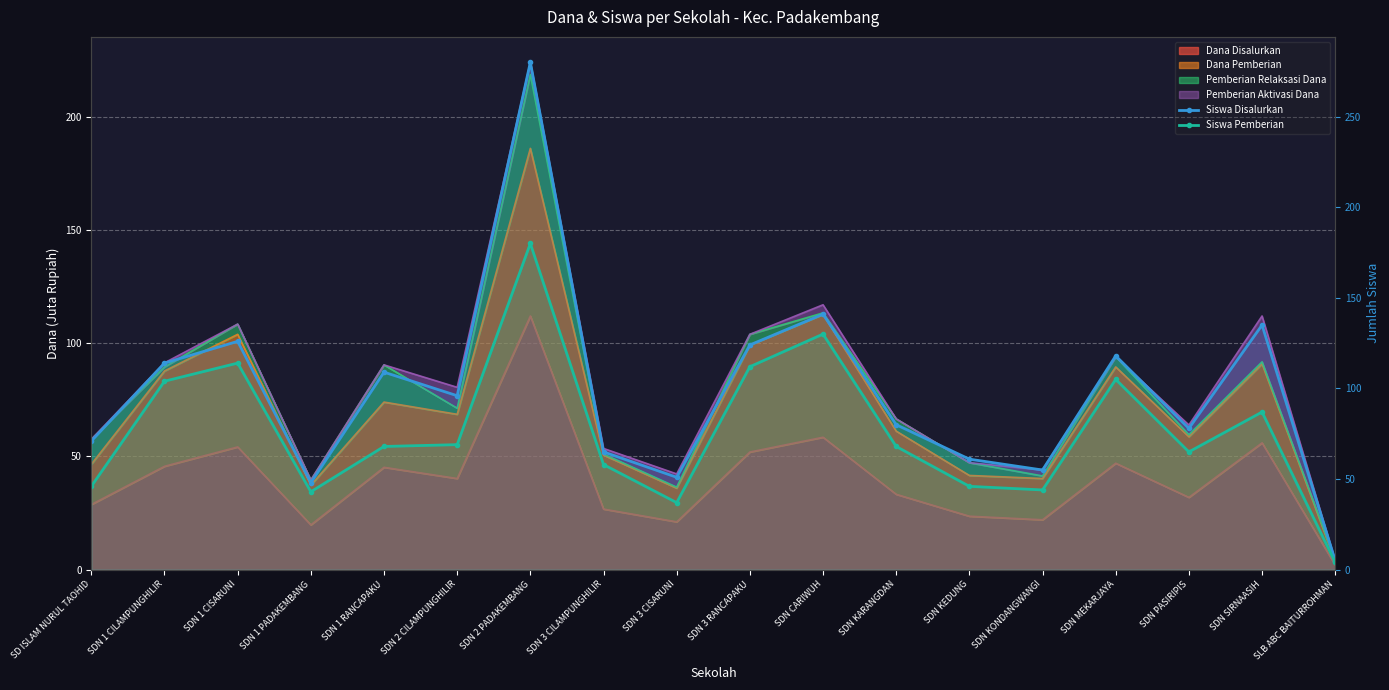

How many data points in Siswa Disalurkan are less than 96?

9